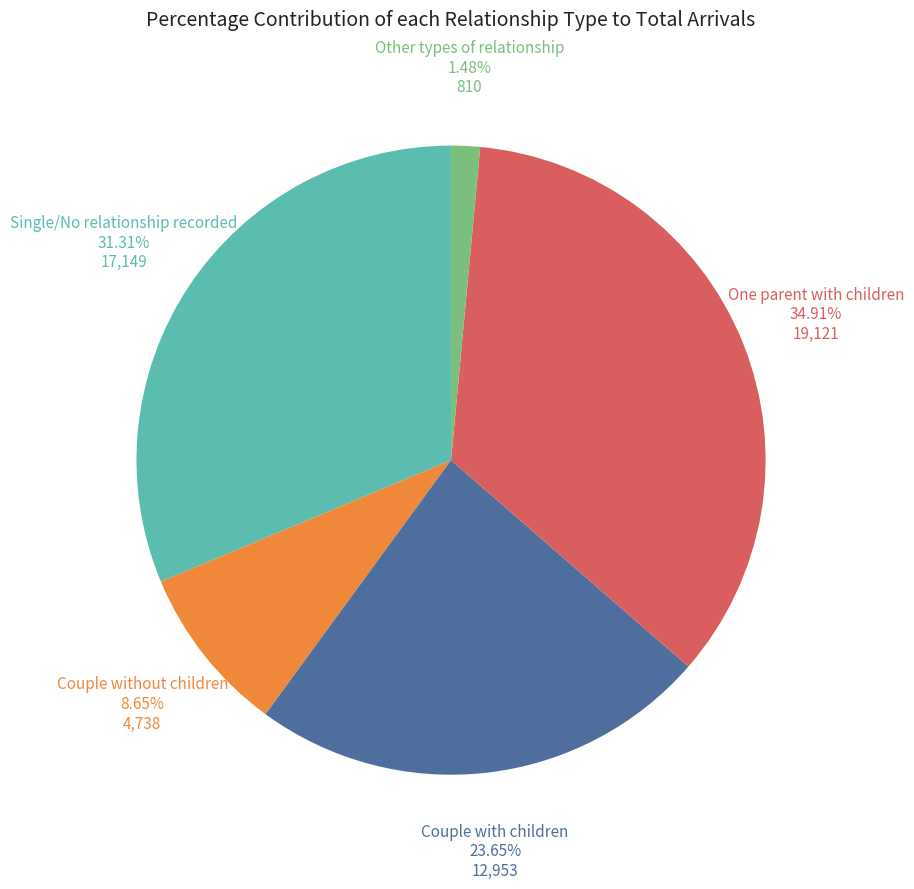

Does any single category account for the majority?

No